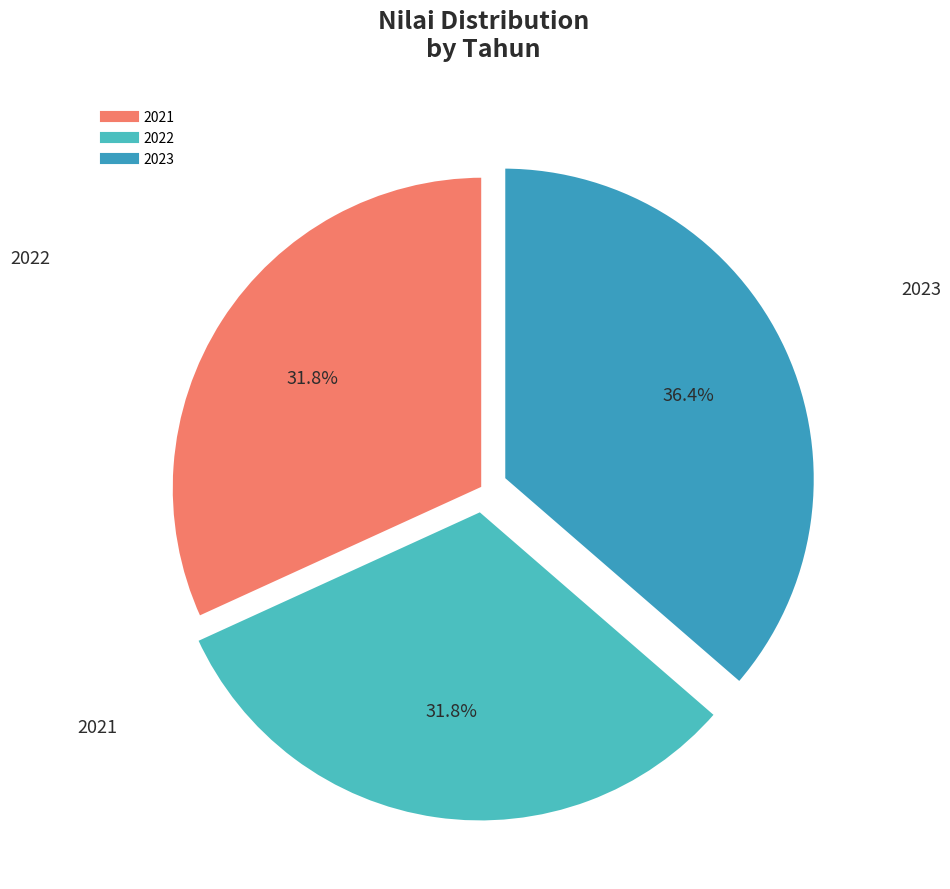

Which category has the biggest portion of the pie?

2023